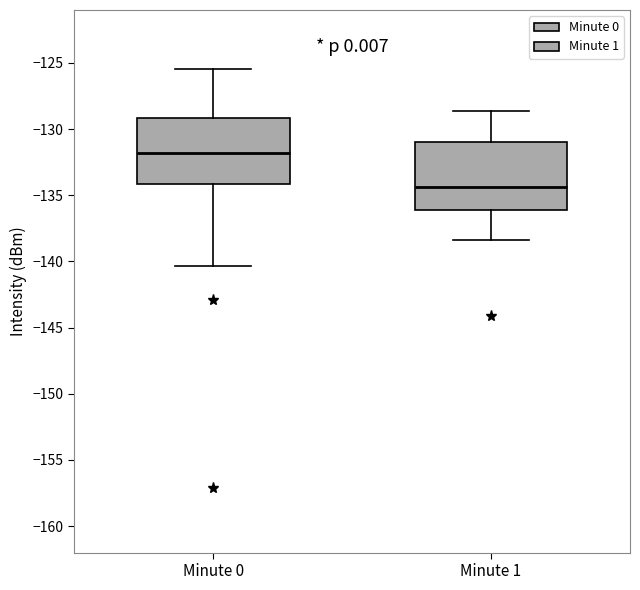

Where is the lower edge of the box for Minute 0 on the y-axis? The values are not printed on the chart, so give them approximately, as read against the axis.

-134.0